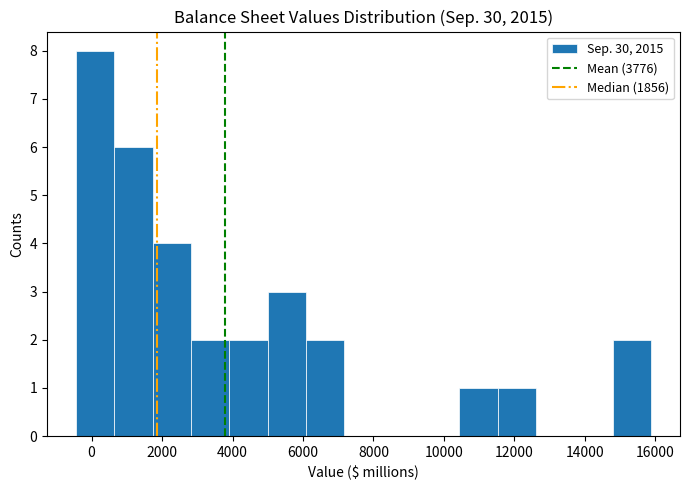

Reading left to right, transcribe this chart: for each bar, give the range it covers on the x-axis and its height. Neither the bar edges nor the heights are printed on the chart, so give them approximately, as read against the axes.

-400 to 600: 8
600 to 1800: 6
1800 to 2800: 4
2800 to 4000: 2
4000 to 5000: 2
5000 to 6000: 3
6000 to 7200: 2
7200 to 8200: 0
8200 to 9400: 0
9400 to 10400: 0
10400 to 11600: 1
11600 to 12600: 1
12600 to 13800: 0
13800 to 14800: 0
14800 to 15800: 2